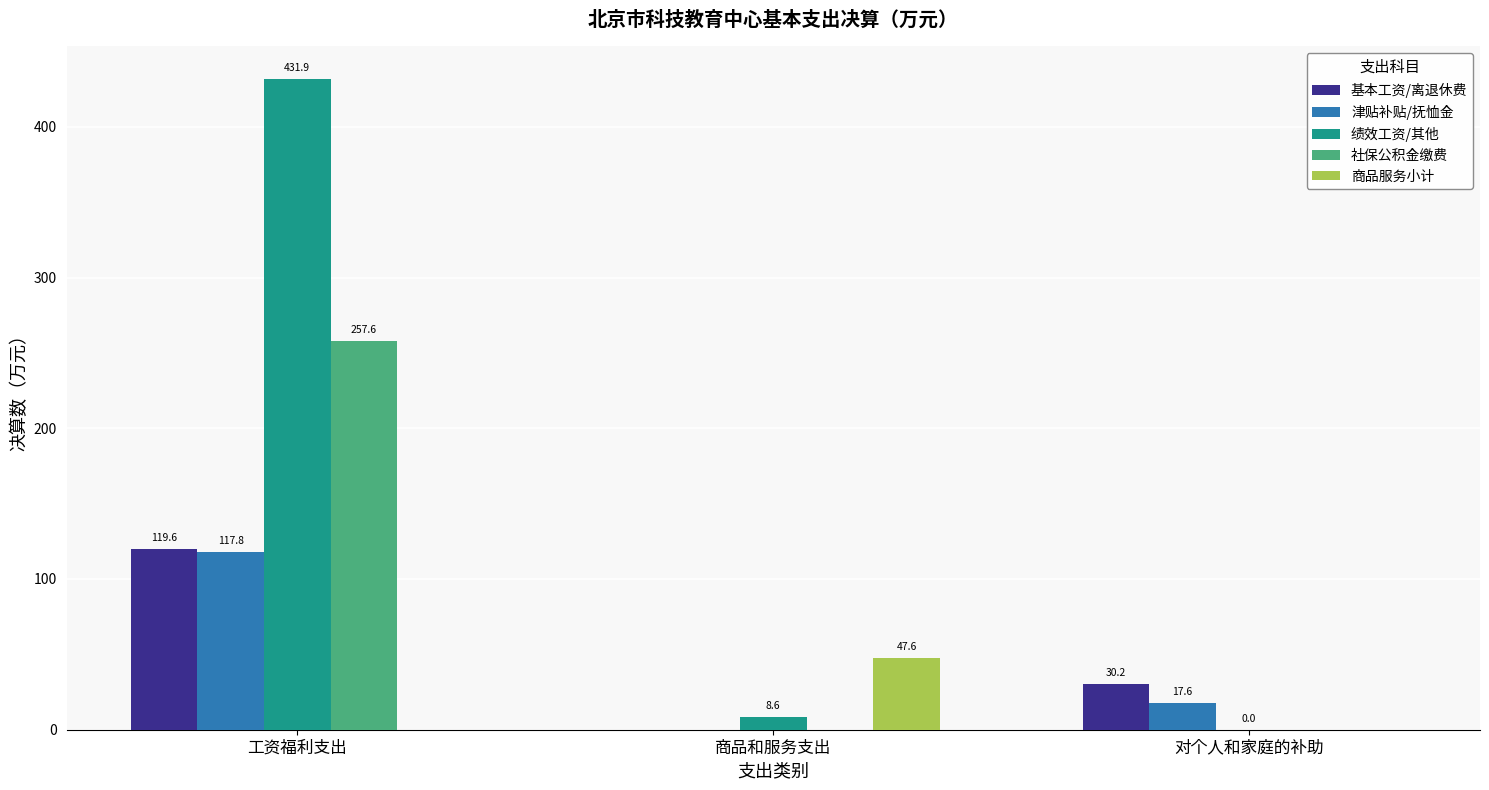

What is the sum of the 津贴补贴/抚恤金 values at 商品和服务支出 and 对个人和家庭的补助?

17.6